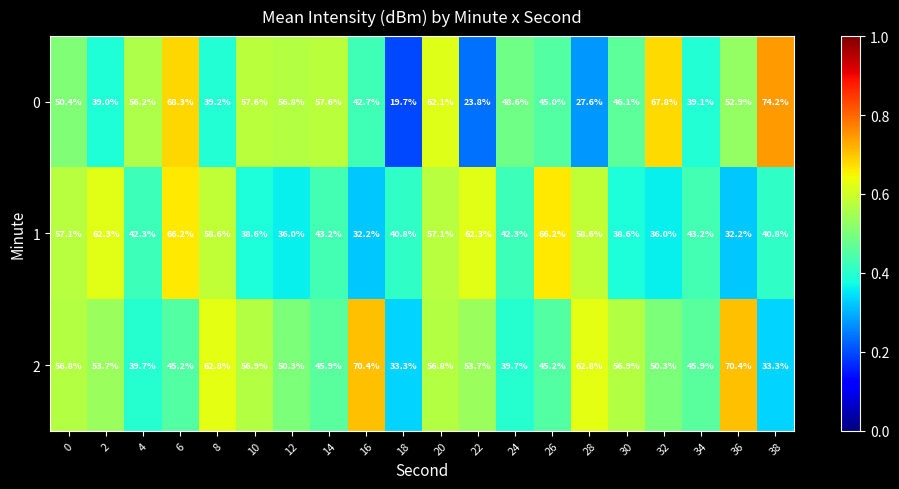

Is it true that 0 equals 26.9 at 8?

False